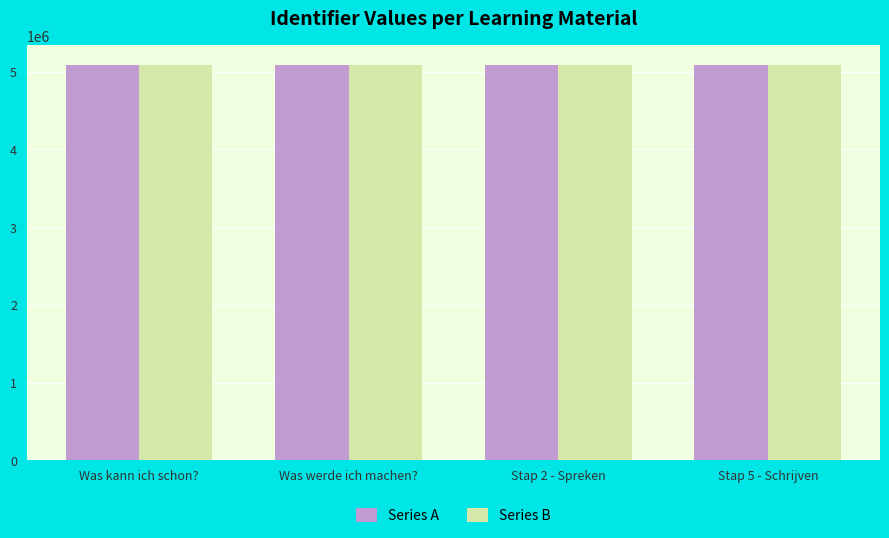

What is the sum of the Series B values at Stap 2 - Spreken and Was kann ich schon??

10170623